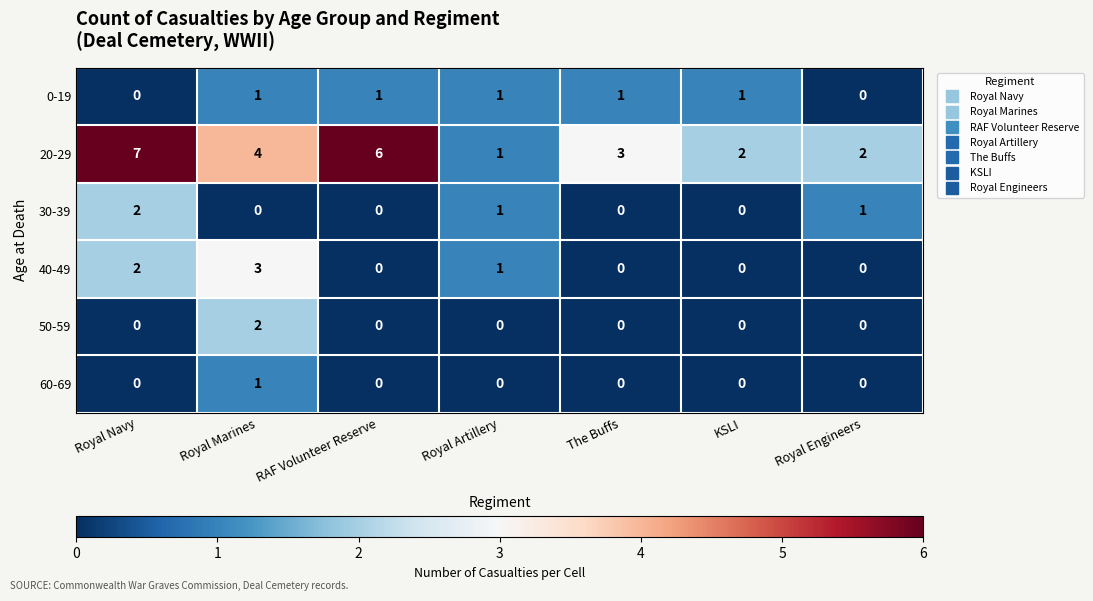

True or false: 60-69 has a value of 0 at Royal Engineers.

True